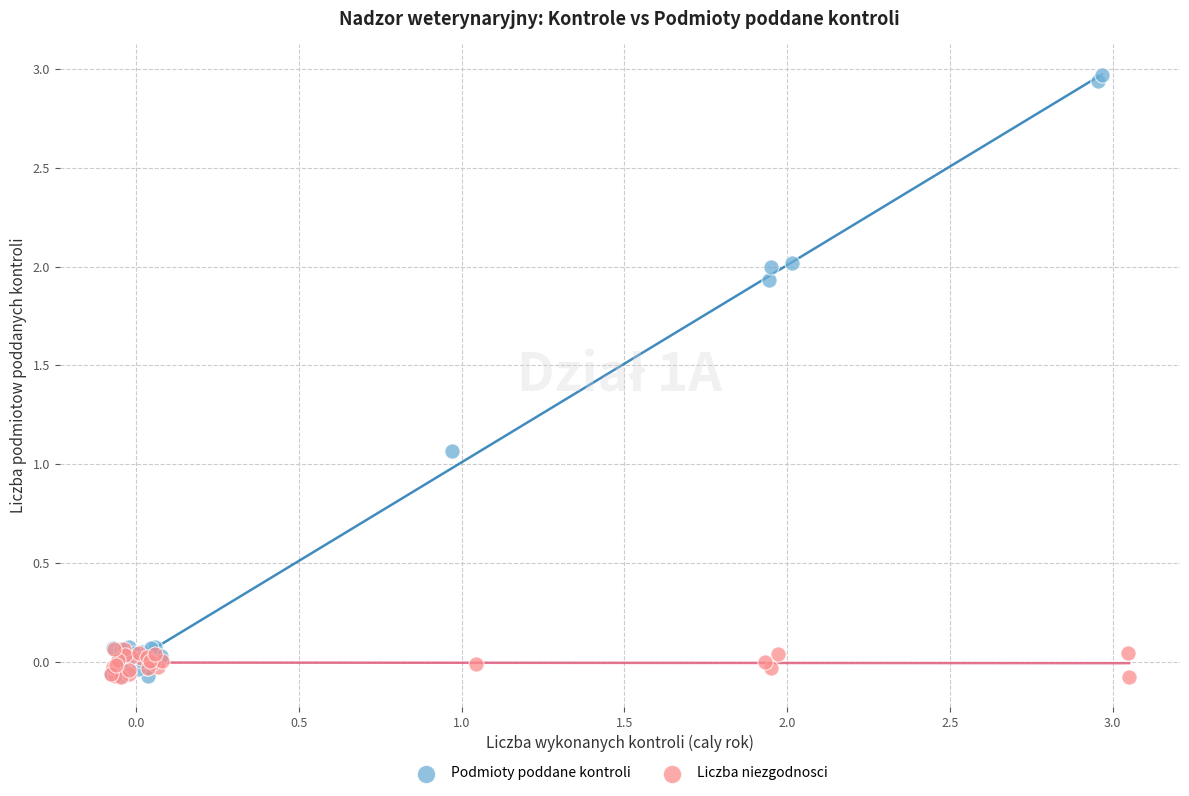

What are all the series names shown in the legend?

Podmioty poddane kontroli, Liczba niezgodnosci